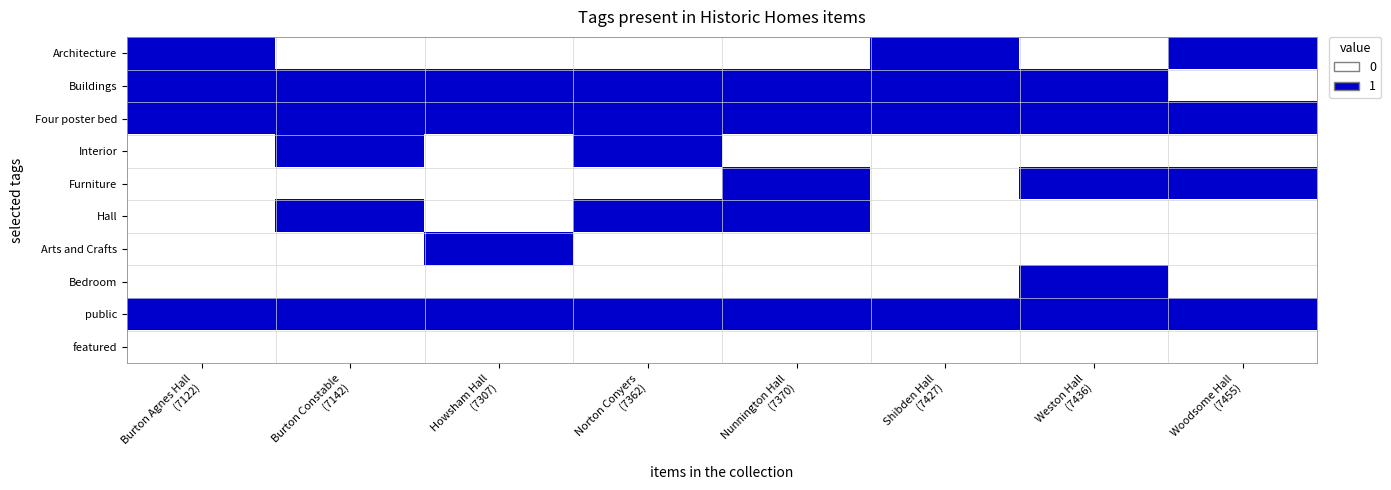

Reading right to left, transcribe all the data shown in this chart.

Architecture: Woodsome Hall
(7455)=1	Weston Hall
(7436)=0	Shibden Hall
(7427)=1	Nunnington Hall
(7370)=0	Norton Conyers
(7362)=0	Howsham Hall
(7307)=0	Burton Constable
(7142)=0	Burton Agnes Hall
(7122)=1
Buildings: Woodsome Hall
(7455)=0	Weston Hall
(7436)=1	Shibden Hall
(7427)=1	Nunnington Hall
(7370)=1	Norton Conyers
(7362)=1	Howsham Hall
(7307)=1	Burton Constable
(7142)=1	Burton Agnes Hall
(7122)=1
Four poster bed: Woodsome Hall
(7455)=1	Weston Hall
(7436)=1	Shibden Hall
(7427)=1	Nunnington Hall
(7370)=1	Norton Conyers
(7362)=1	Howsham Hall
(7307)=1	Burton Constable
(7142)=1	Burton Agnes Hall
(7122)=1
Interior: Woodsome Hall
(7455)=0	Weston Hall
(7436)=0	Shibden Hall
(7427)=0	Nunnington Hall
(7370)=0	Norton Conyers
(7362)=1	Howsham Hall
(7307)=0	Burton Constable
(7142)=1	Burton Agnes Hall
(7122)=0
Furniture: Woodsome Hall
(7455)=1	Weston Hall
(7436)=1	Shibden Hall
(7427)=0	Nunnington Hall
(7370)=1	Norton Conyers
(7362)=0	Howsham Hall
(7307)=0	Burton Constable
(7142)=0	Burton Agnes Hall
(7122)=0
Hall: Woodsome Hall
(7455)=0	Weston Hall
(7436)=0	Shibden Hall
(7427)=0	Nunnington Hall
(7370)=1	Norton Conyers
(7362)=1	Howsham Hall
(7307)=0	Burton Constable
(7142)=1	Burton Agnes Hall
(7122)=0
Arts and Crafts: Woodsome Hall
(7455)=0	Weston Hall
(7436)=0	Shibden Hall
(7427)=0	Nunnington Hall
(7370)=0	Norton Conyers
(7362)=0	Howsham Hall
(7307)=1	Burton Constable
(7142)=0	Burton Agnes Hall
(7122)=0
Bedroom: Woodsome Hall
(7455)=0	Weston Hall
(7436)=1	Shibden Hall
(7427)=0	Nunnington Hall
(7370)=0	Norton Conyers
(7362)=0	Howsham Hall
(7307)=0	Burton Constable
(7142)=0	Burton Agnes Hall
(7122)=0
public: Woodsome Hall
(7455)=1	Weston Hall
(7436)=1	Shibden Hall
(7427)=1	Nunnington Hall
(7370)=1	Norton Conyers
(7362)=1	Howsham Hall
(7307)=1	Burton Constable
(7142)=1	Burton Agnes Hall
(7122)=1
featured: Woodsome Hall
(7455)=0	Weston Hall
(7436)=0	Shibden Hall
(7427)=0	Nunnington Hall
(7370)=0	Norton Conyers
(7362)=0	Howsham Hall
(7307)=0	Burton Constable
(7142)=0	Burton Agnes Hall
(7122)=0